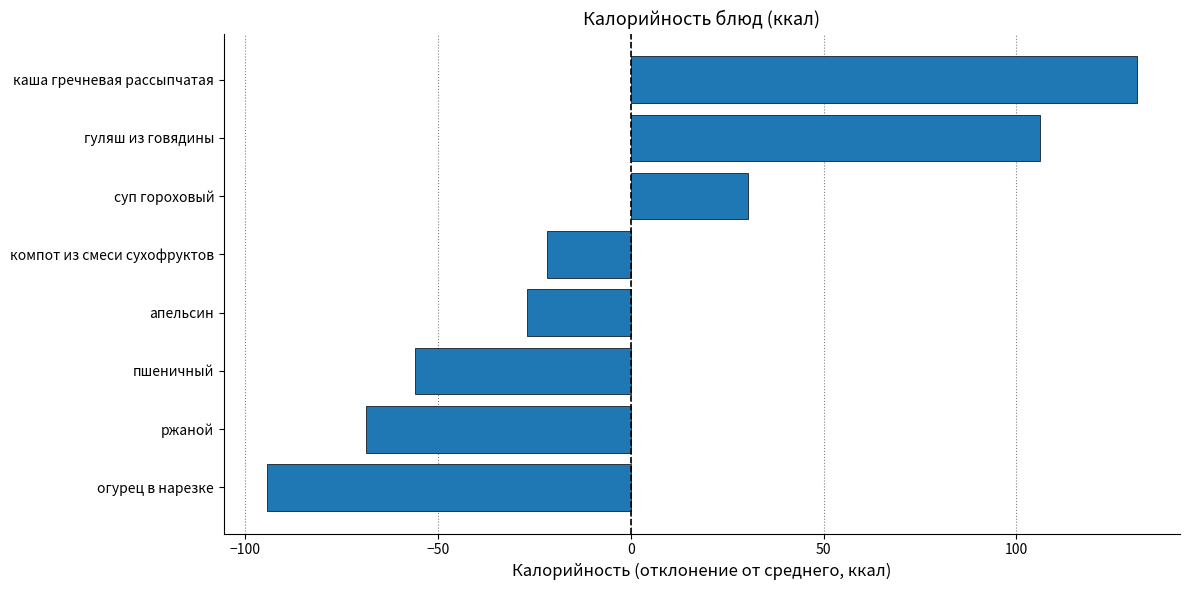

What value does the data have at апельсин?

-26.8